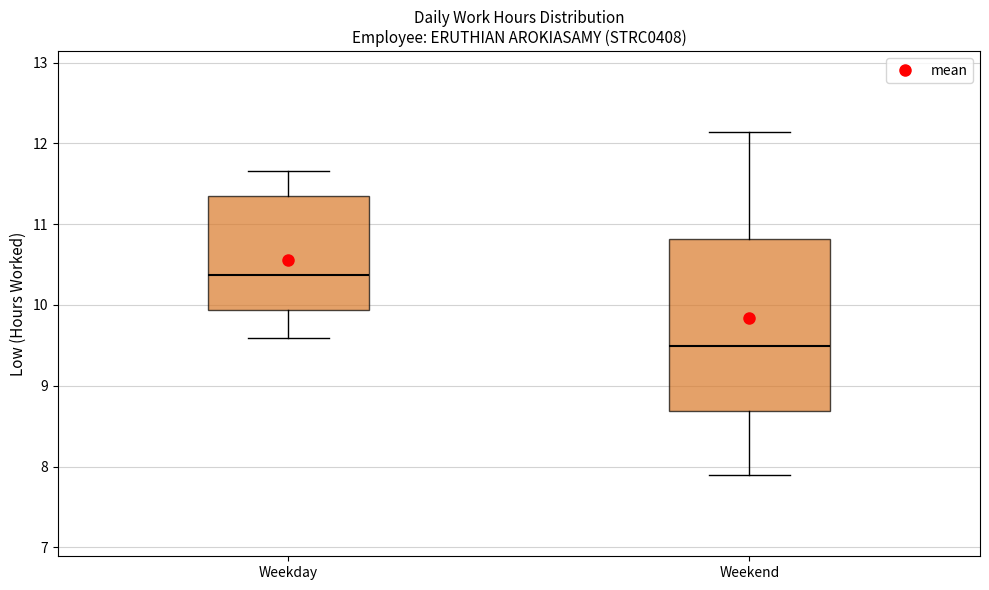

Comparing the boxes themselves (not the whiskers), which one is the tallest?

Weekend